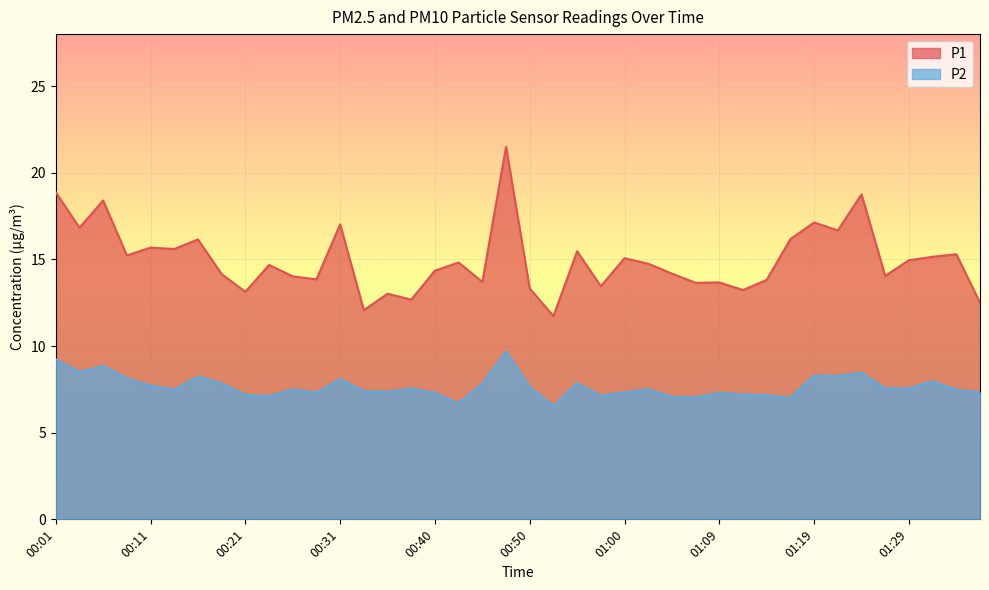

List the series in order of their overall mean, highest first.

P1, P2